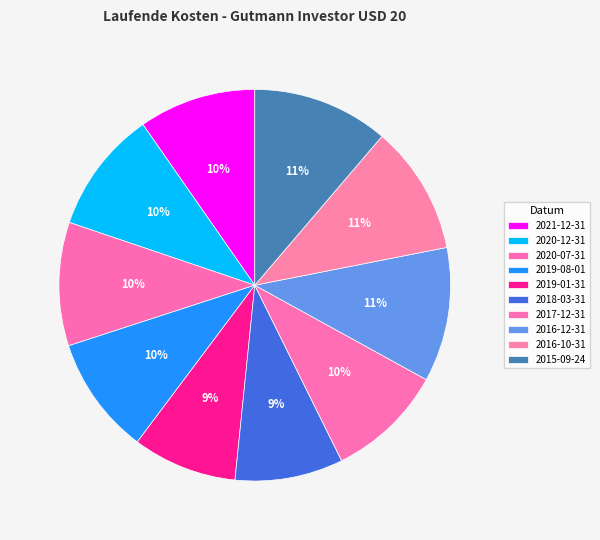

Which category has the smallest portion of the pie?

2019-01-31